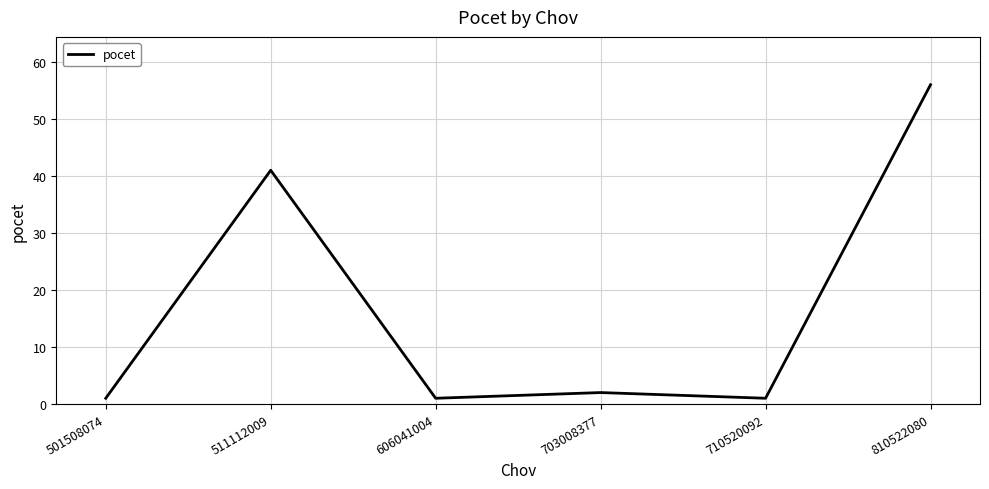

Reading left to right, extract all data points from this chart.

501508074=1	511112009=41	606041004=1	703008377=2	710520092=1	810522080=56